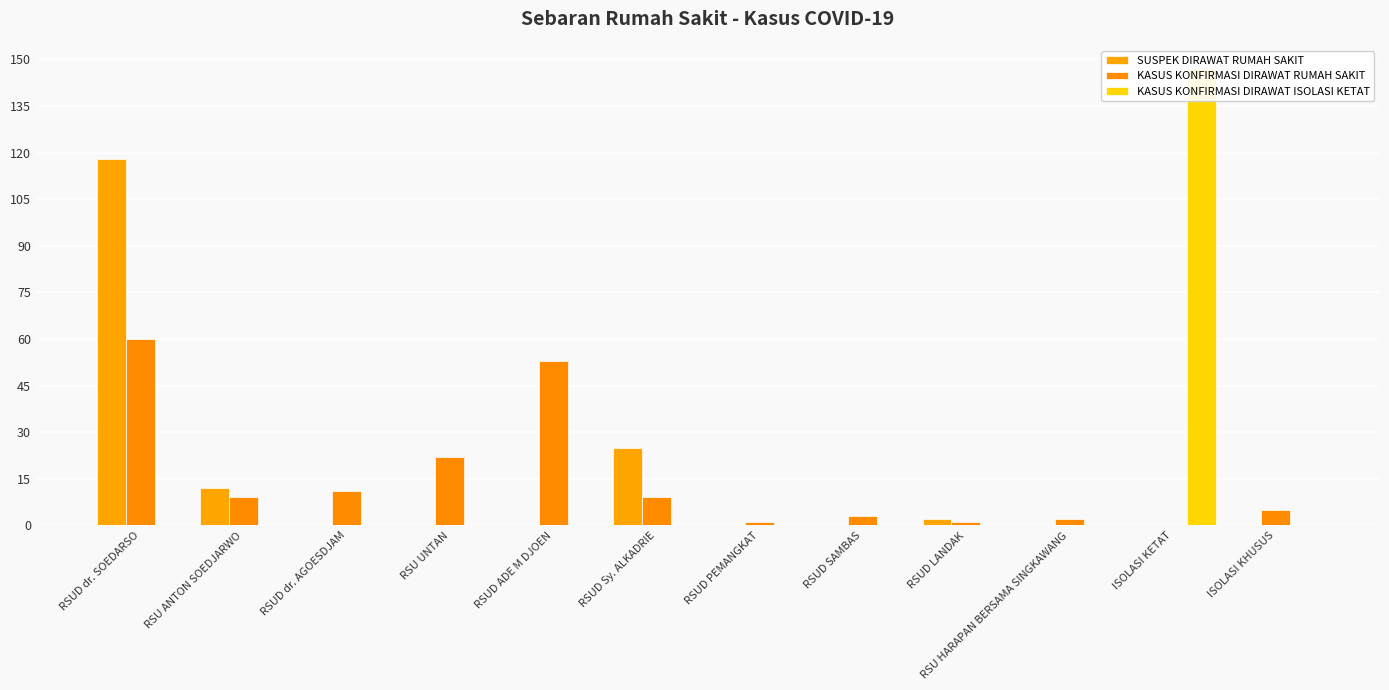

Count the number of categories in the chart.

12